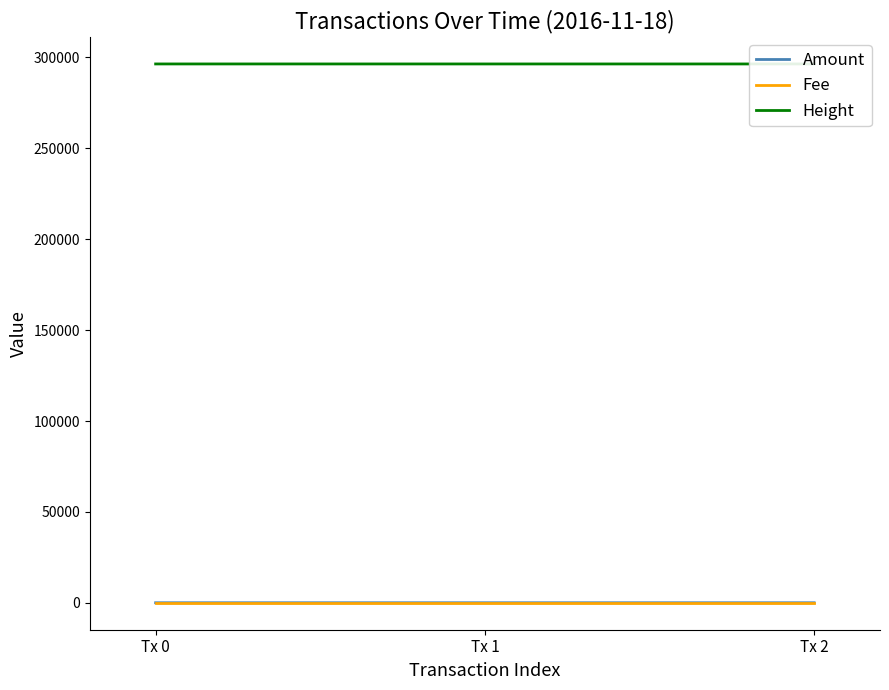

Rank the series at Tx 1 from highest to lowest value.

Height, Amount, Fee